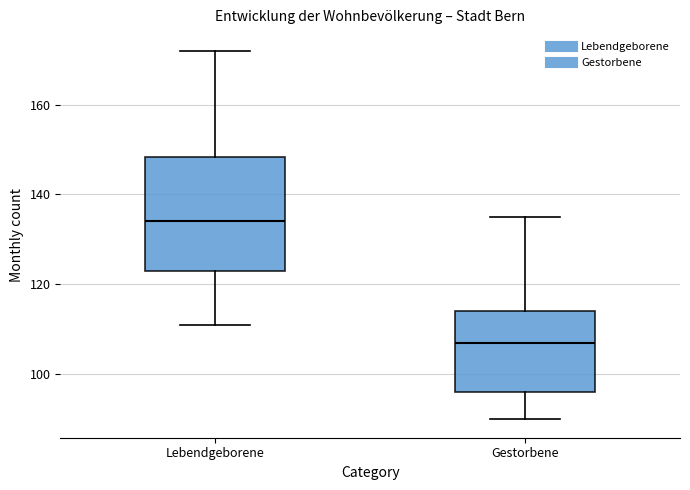

Comparing the boxes themselves (not the whiskers), which one is the tallest?

Lebendgeborene